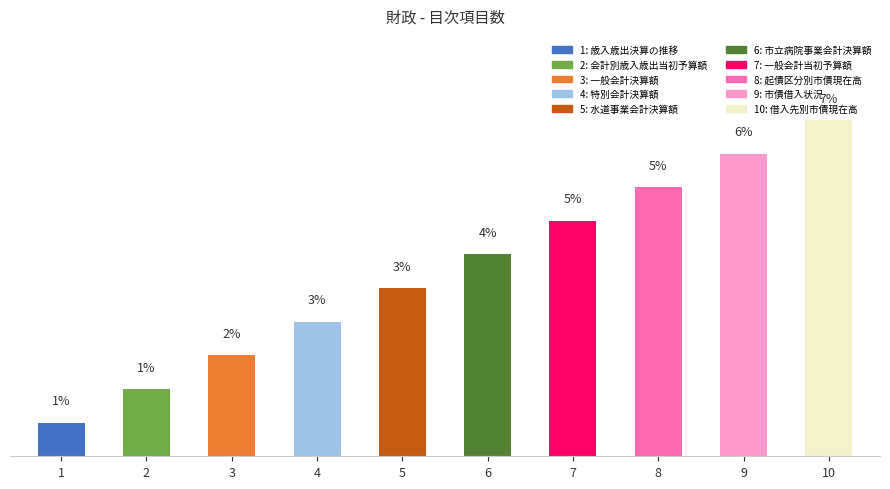

What is the sum of all values?

35.9